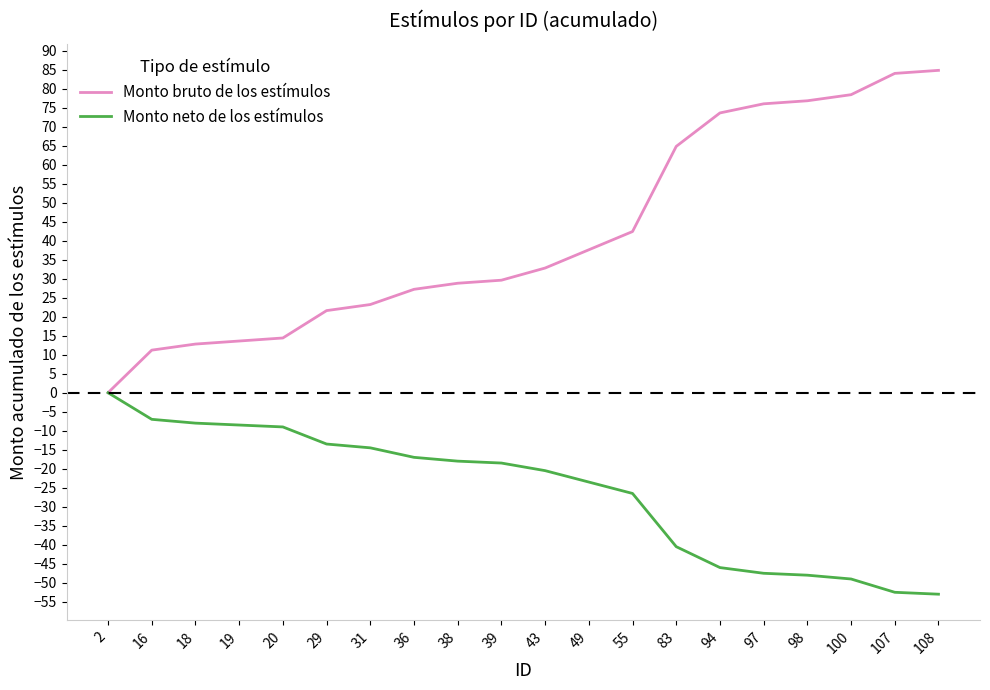

What is the approximate value of Monto bruto de los estímulos at 16?

11.2